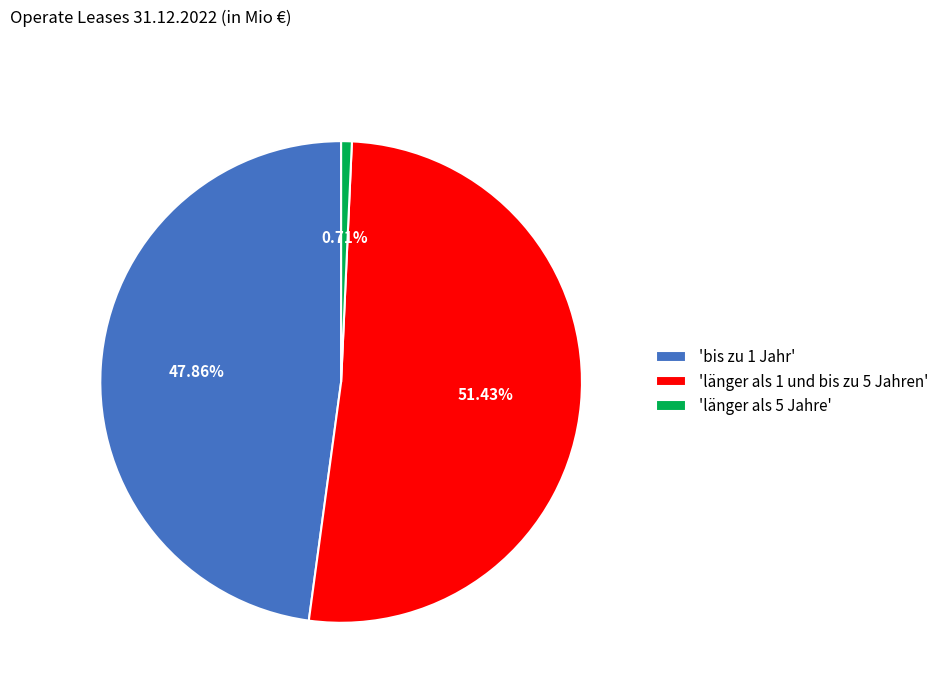

Is the sum of 'länger als 5 Jahre' and 'länger als 1 und bis zu 5 Jahren' greater than half?

Yes